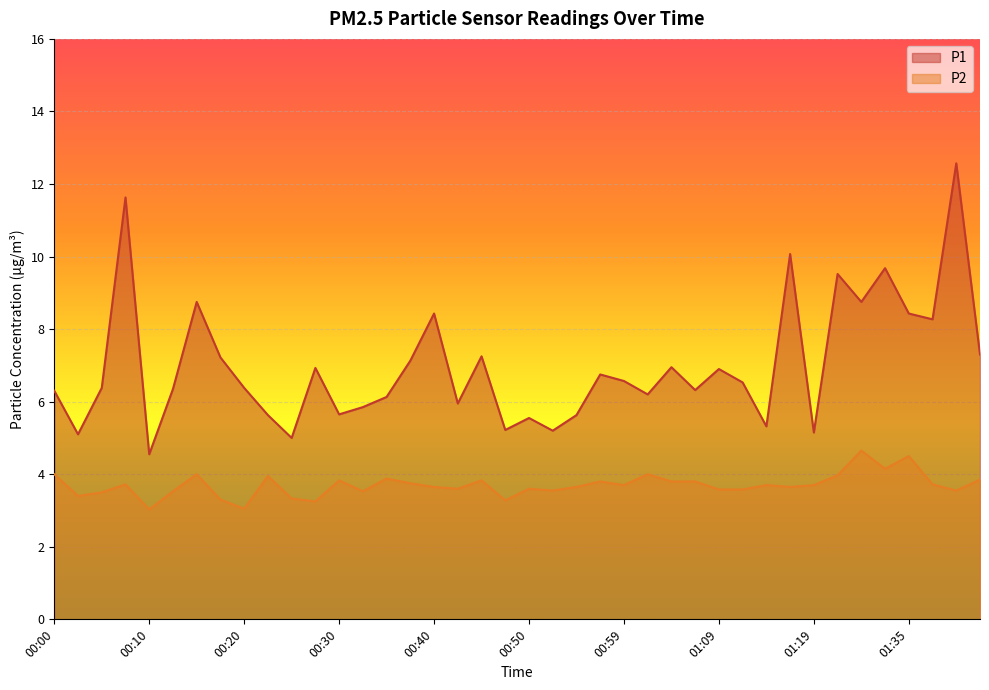

What are all the series names shown in the legend?

P1, P2